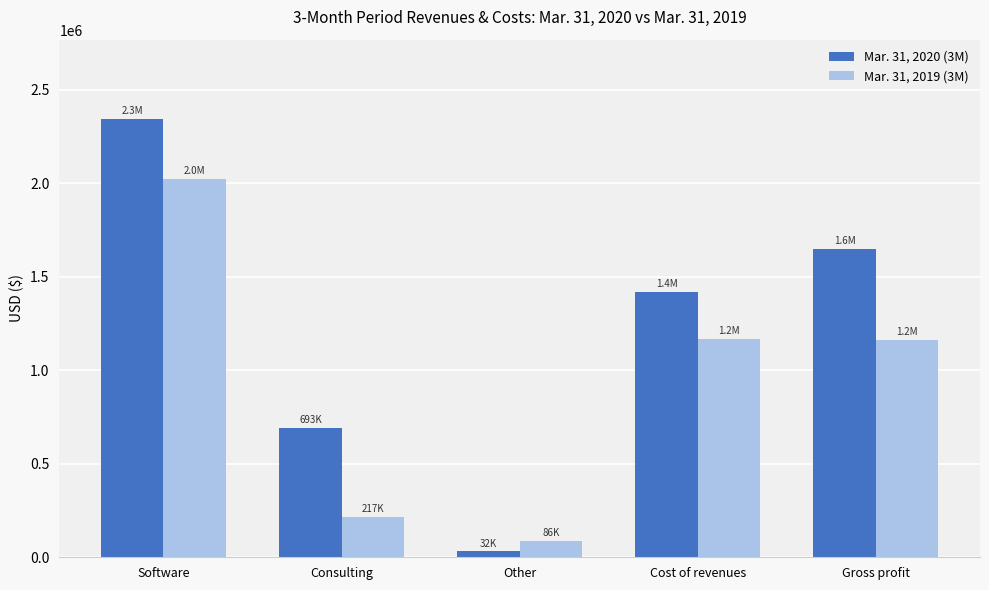

Where does the Mar. 31, 2020 (3M) series first go above 1420909?

Software